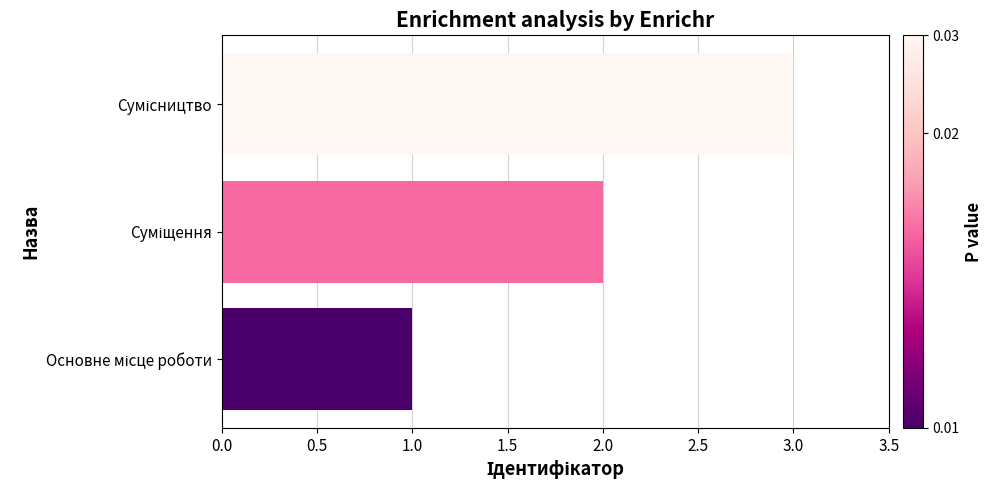

What is the maximum value shown in the chart?

3